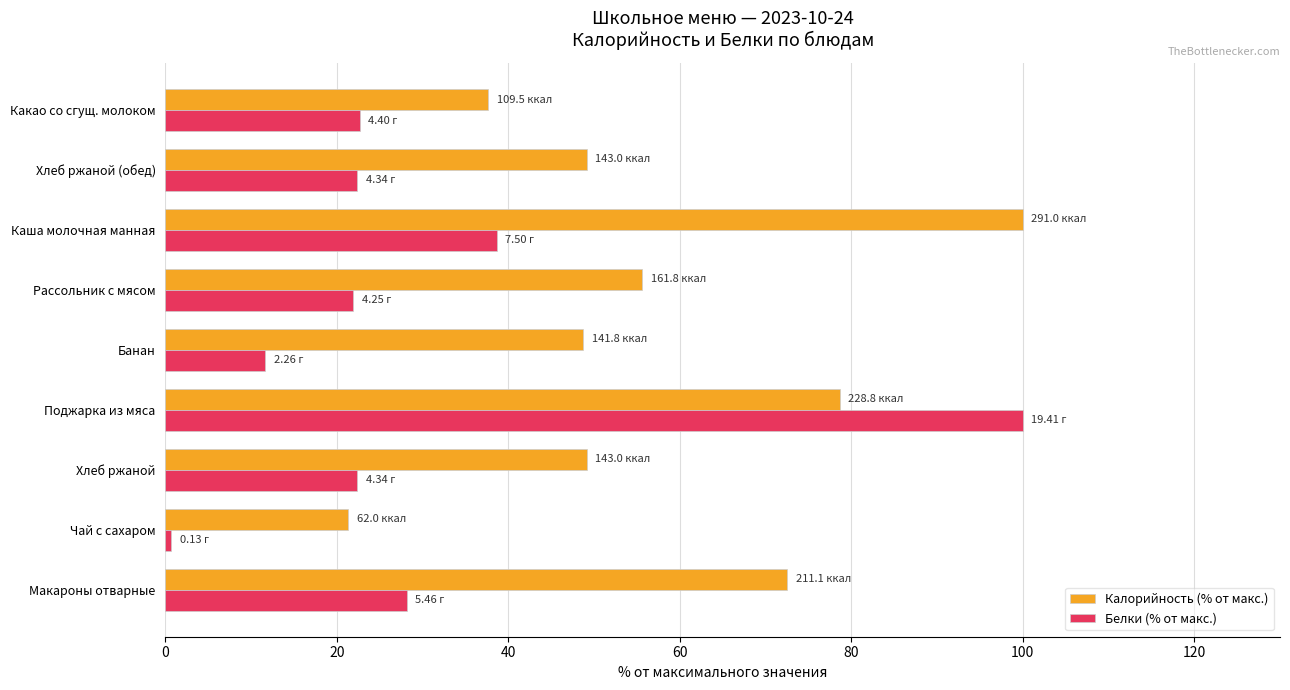

What is the maximum value for Калорийность (% от макс.)?

100.0